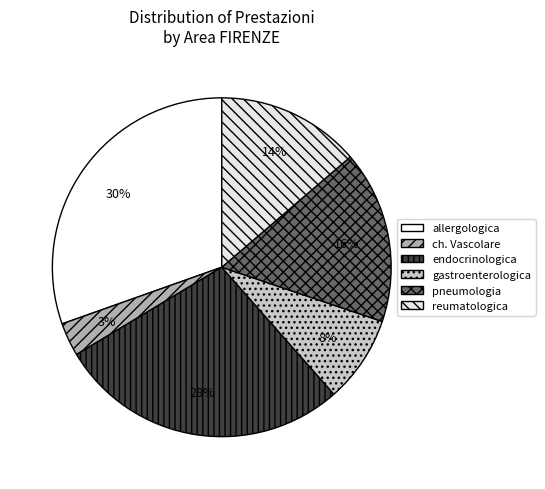

How many segments does this pie chart have?

6